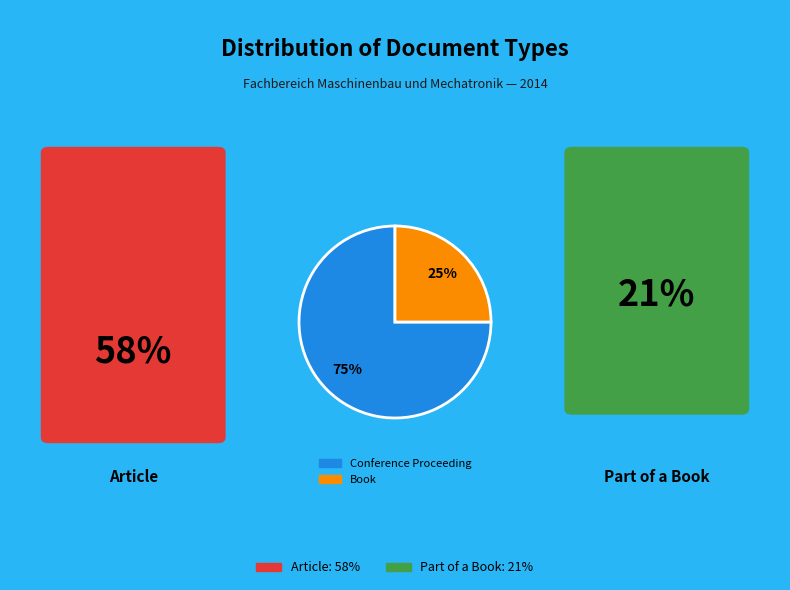

Does any single category account for the majority?

Yes